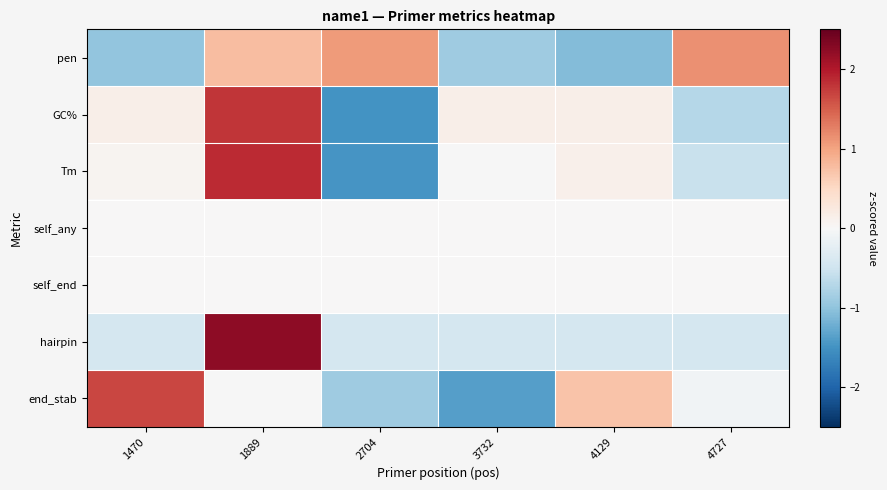

What is the difference between the highest and lowest values at 1470?

2.7